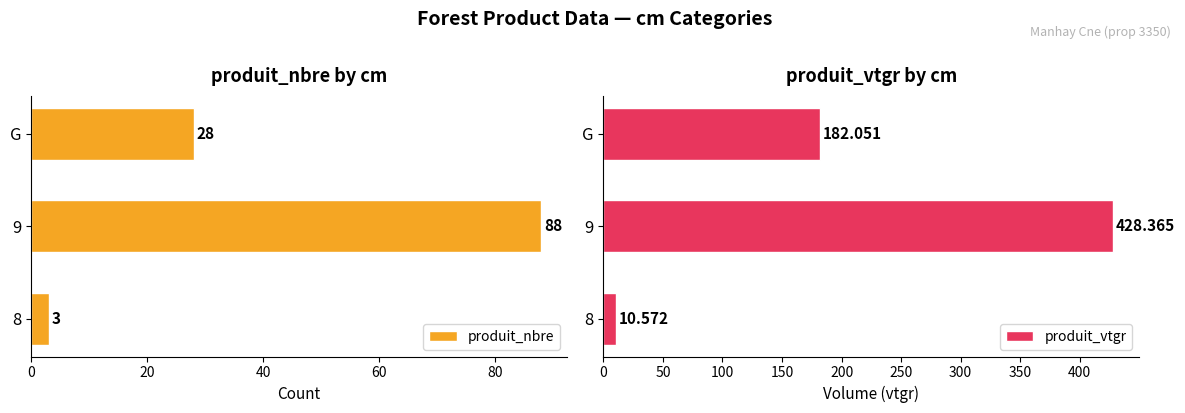

How many values in the produit_vtgr series exceed 182?

2